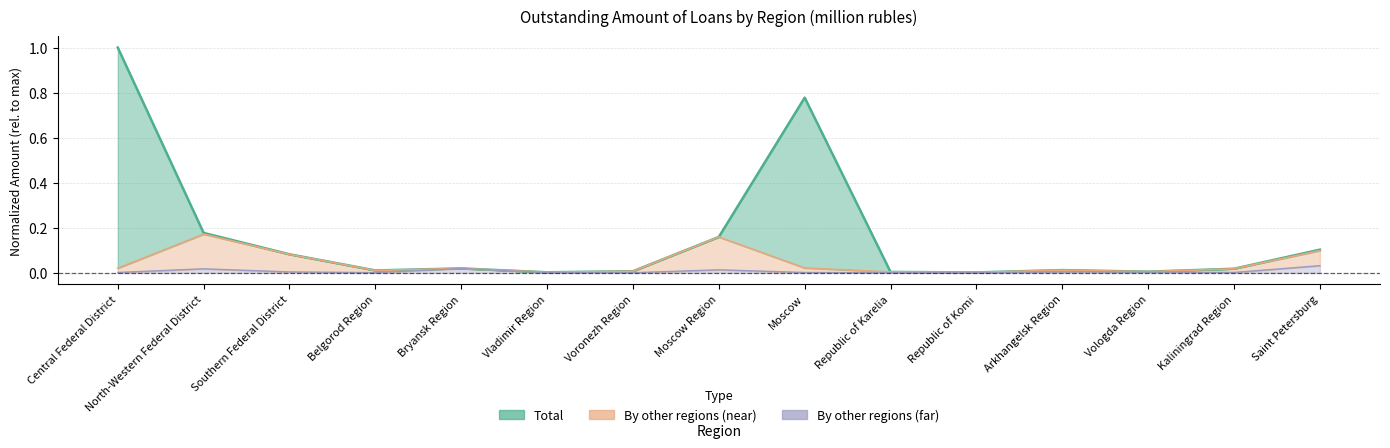

What is the difference between the maximum and minimum values in the Total series?

1.0